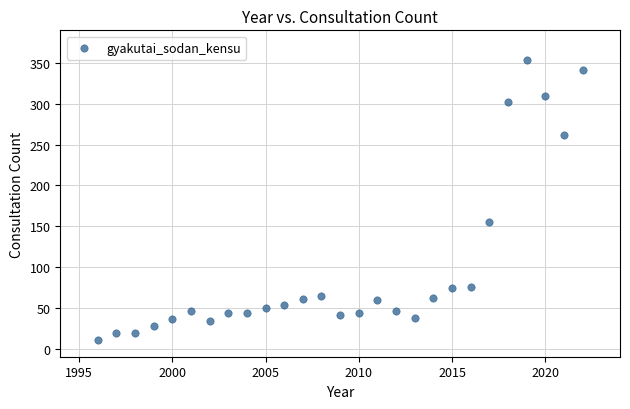

What Y value in the scatter plot is closest to 182?

155